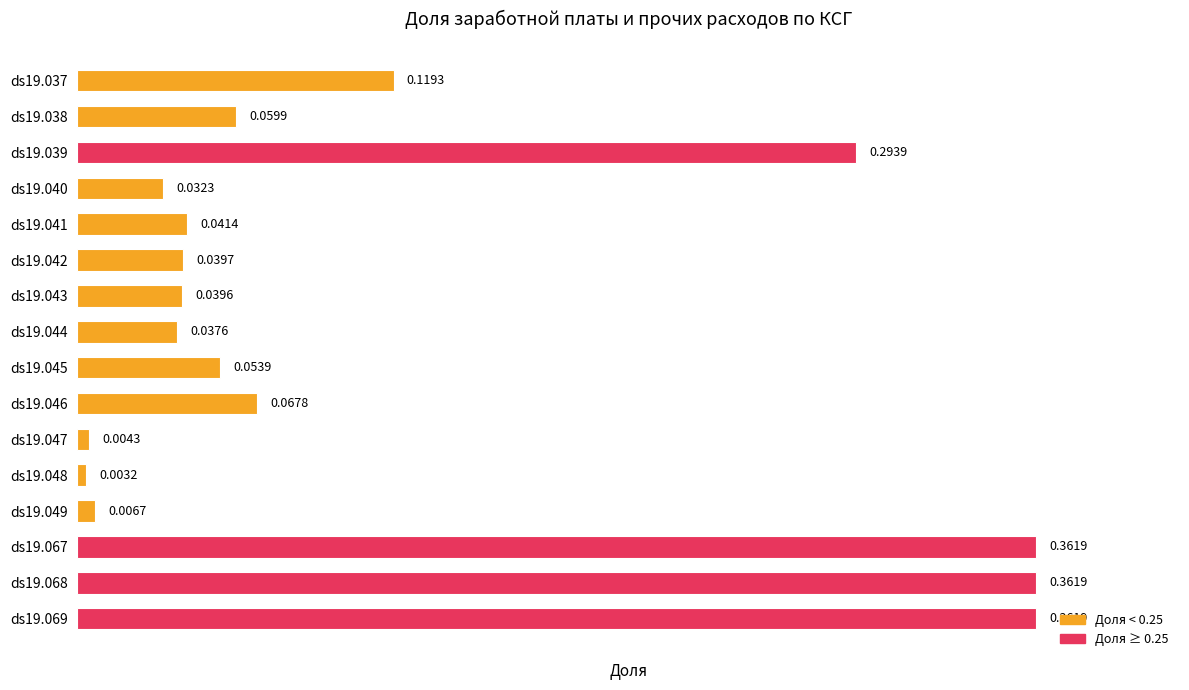

What is the change in value from ds19.039 to ds19.068?

+0.1